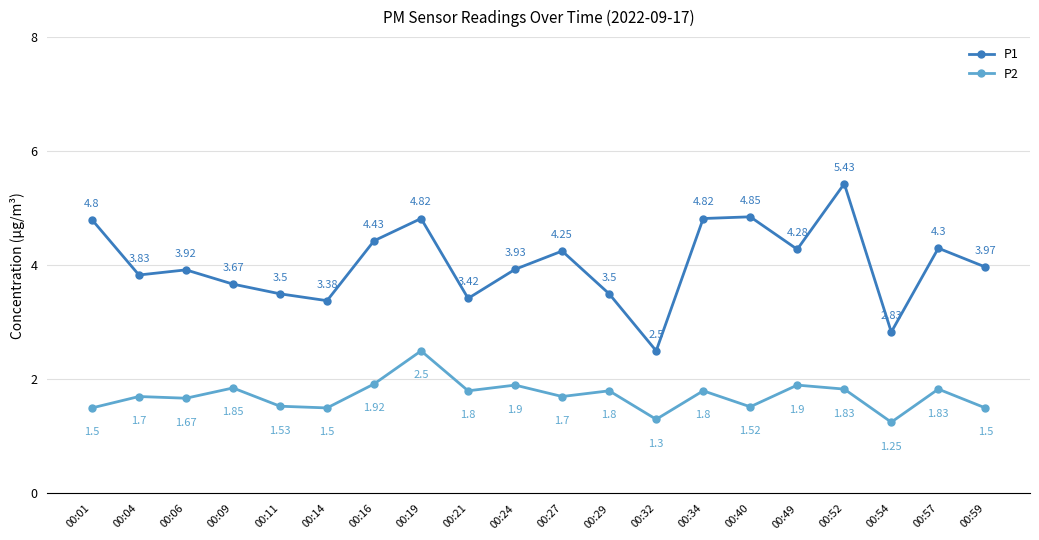

True or false: P2 and P1 intersect in this chart.

False